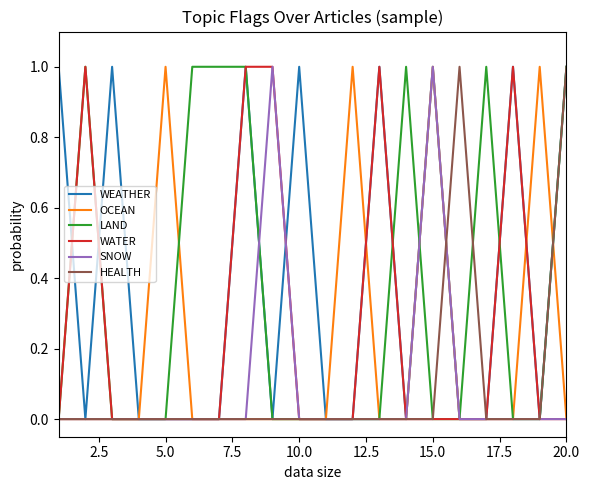

What is the sum of all SNOW values?

2